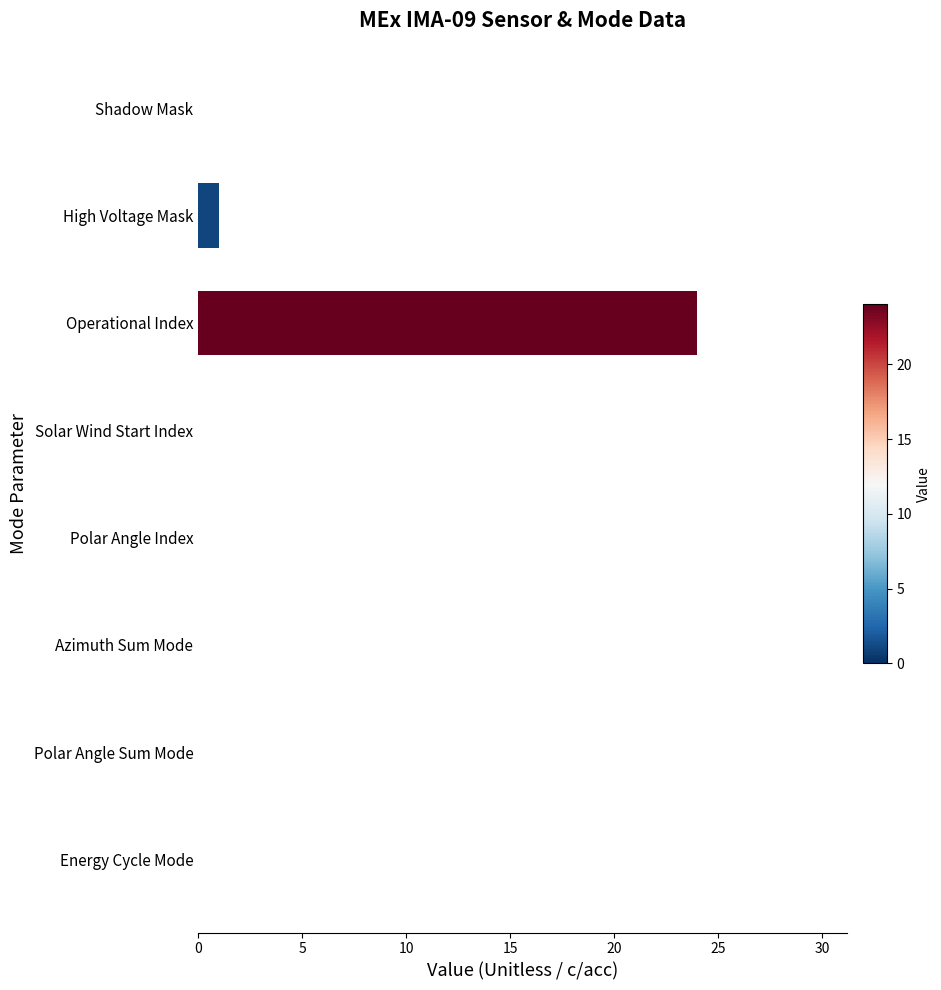

Which category has the highest value across all series?

Operational Index